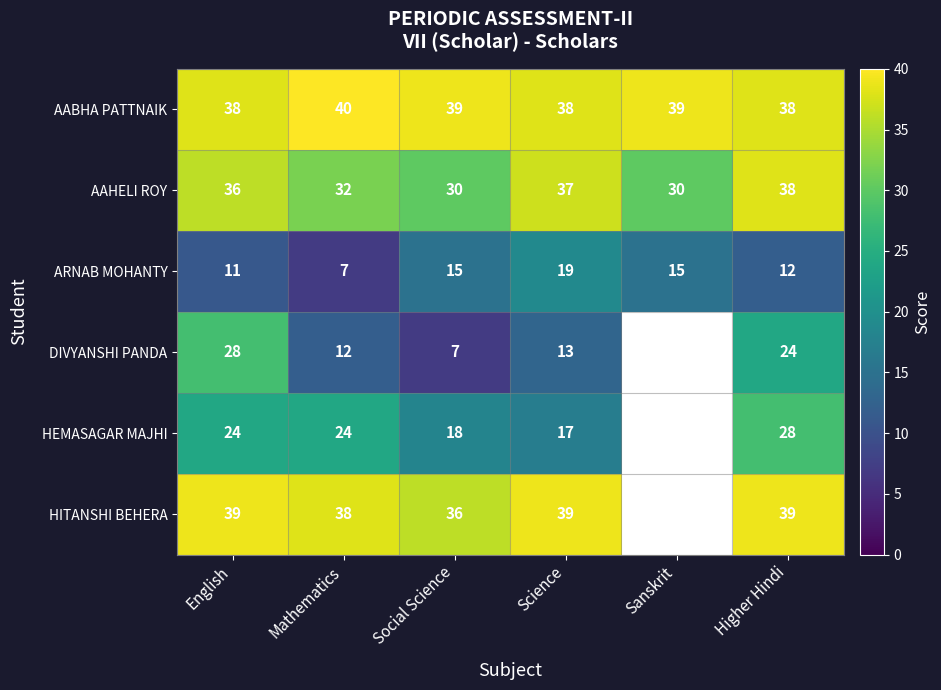

At Mathematics, list the series in order from smallest to largest.

ARNAB MOHANTY, DIVYANSHI PANDA, HEMASAGAR MAJHI, AAHELI ROY, HITANSHI BEHERA, AABHA PATTNAIK